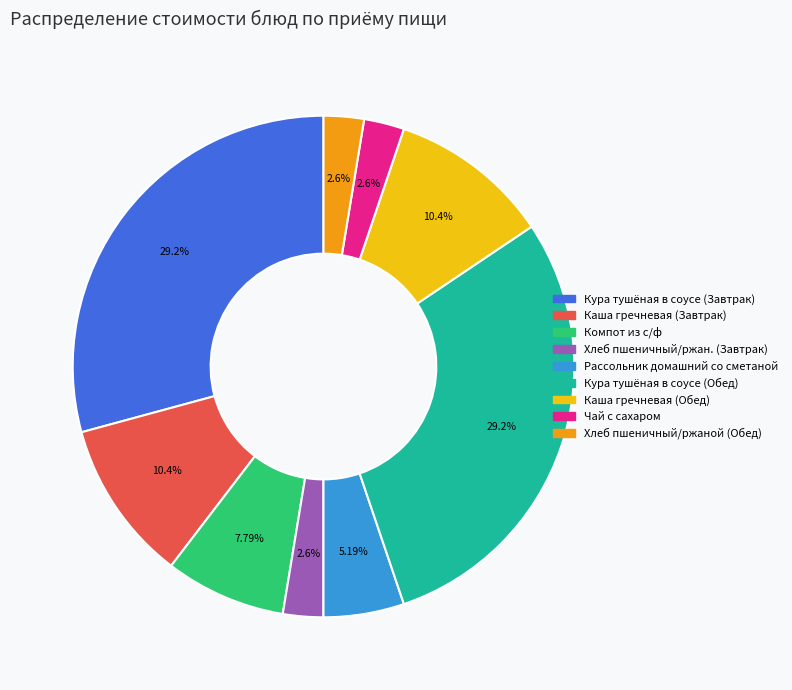

Which has a higher value, Кура тушёная в соусе (Обед) or Чай с сахаром?

Кура тушёная в соусе (Обед)